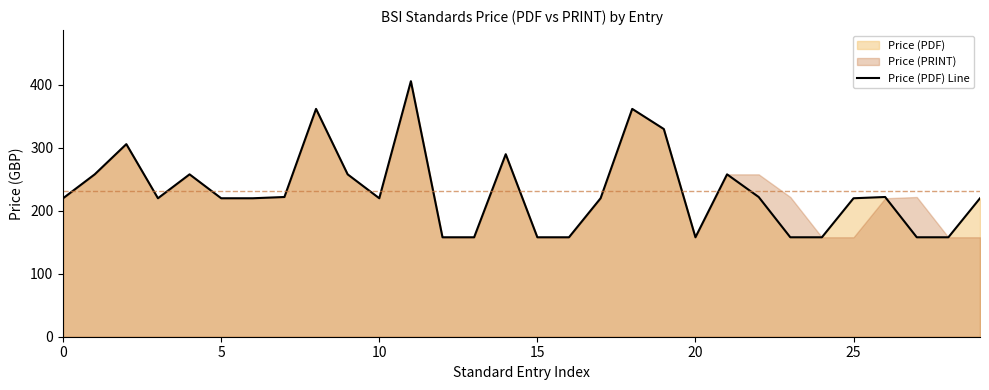

Approximately how many times larger is the value at 25 compared to 8?

0.6